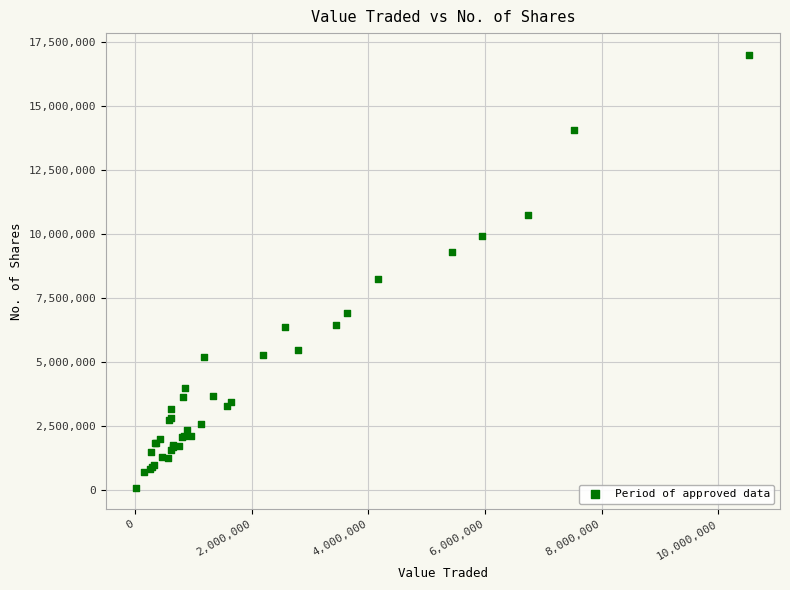

What Y value in the scatter plot is closest to 8537297?

8236487